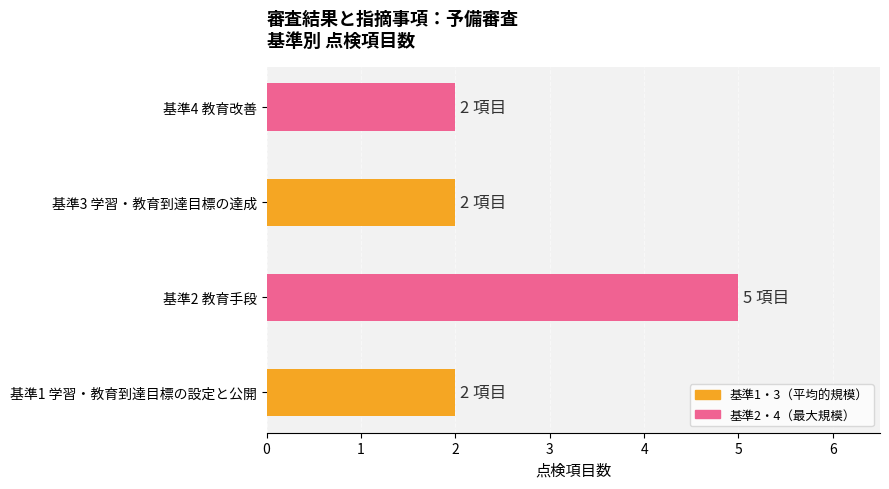

At which category does the chart reach its peak across all series?

基準2 教育手段